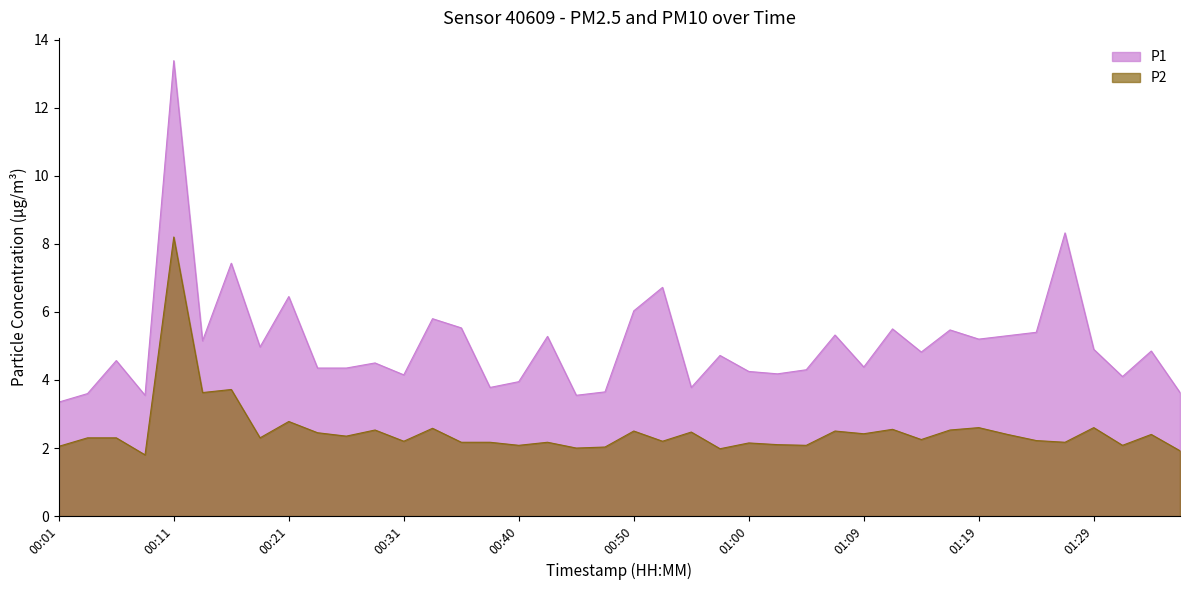

List the series in order of their peak value, highest first.

P1, P2